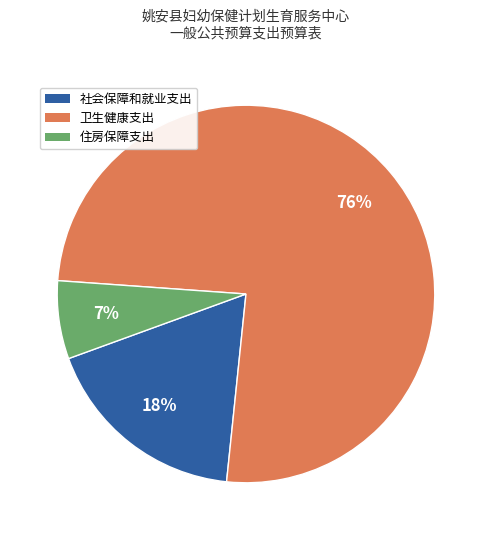

To the nearest percent, what portion does 社会保障和就业支出 represent?

18%